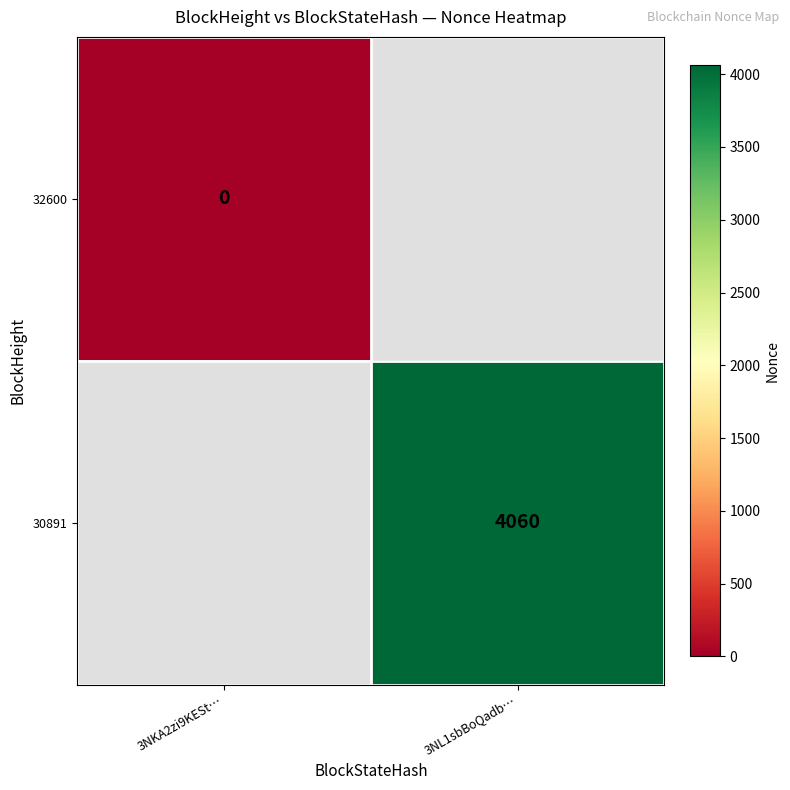

Is it true that 30891 equals 2793 at 3NL1sbBoQadb…?

False